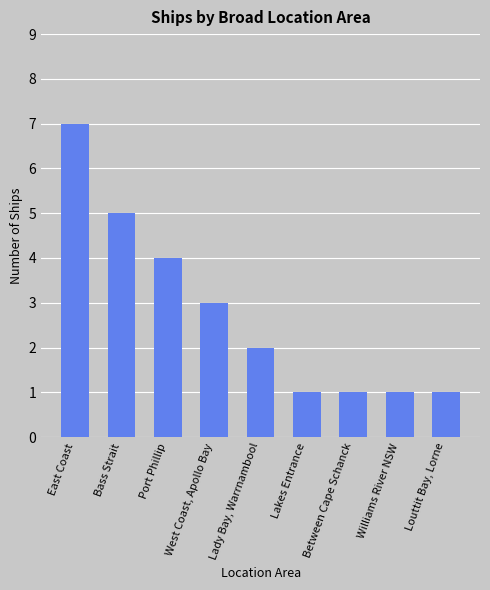

At which label is the value closest to 4?

Port Phillip